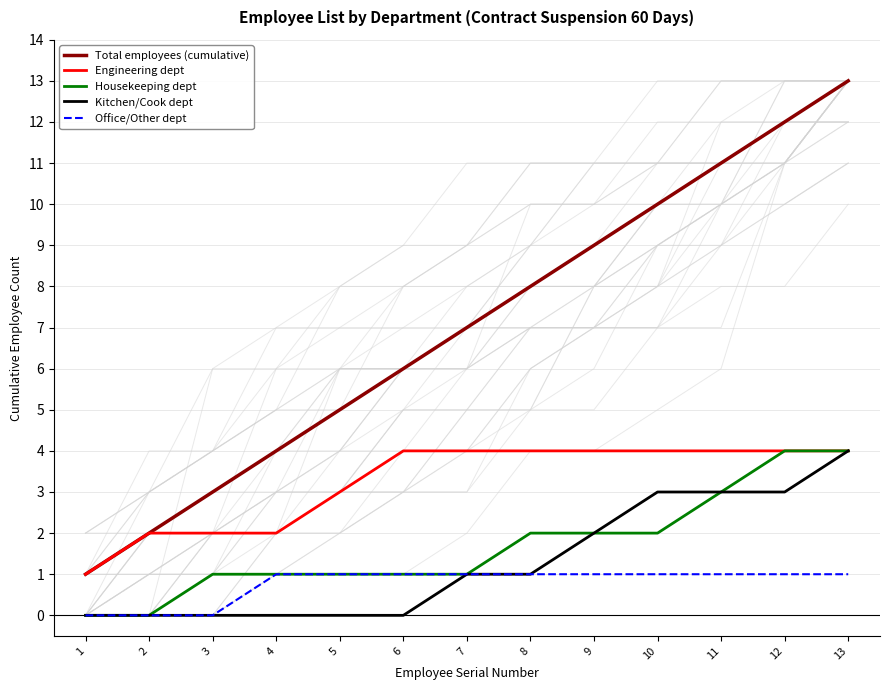

Which series has the widest spread of values?

Total employees (cumulative)